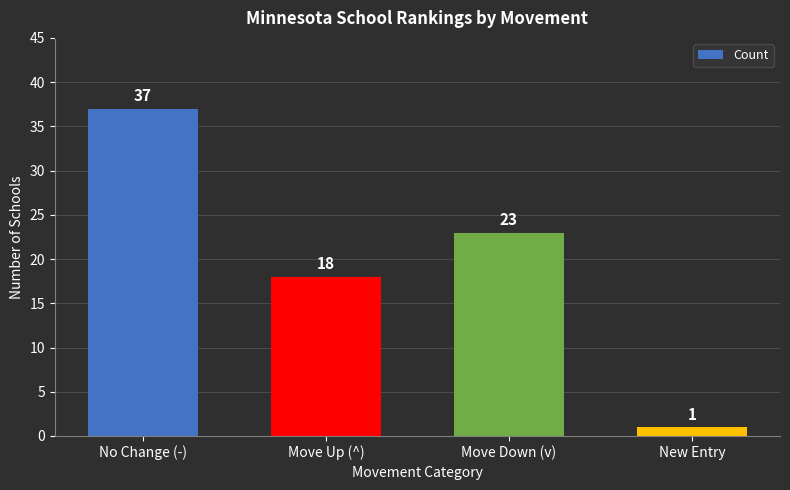

Rank the categories by value from highest to lowest.

No Change (-), Move Down (v), Move Up (^), New Entry